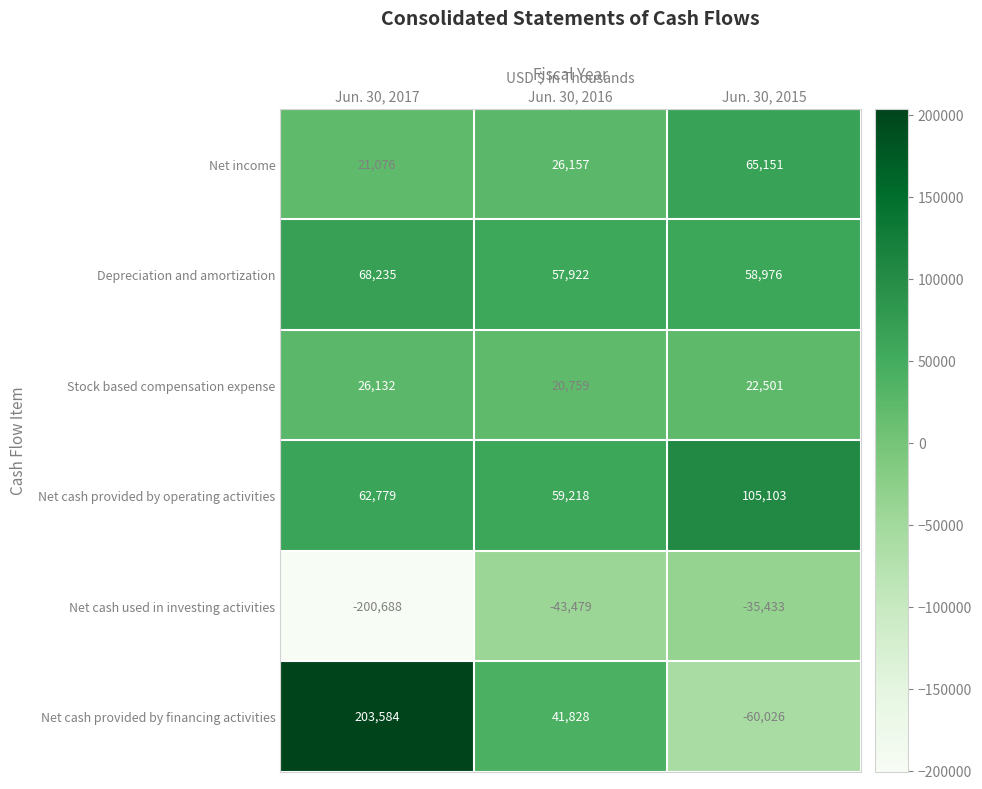

Which series has the widest spread of values?

Net cash provided by financing activities